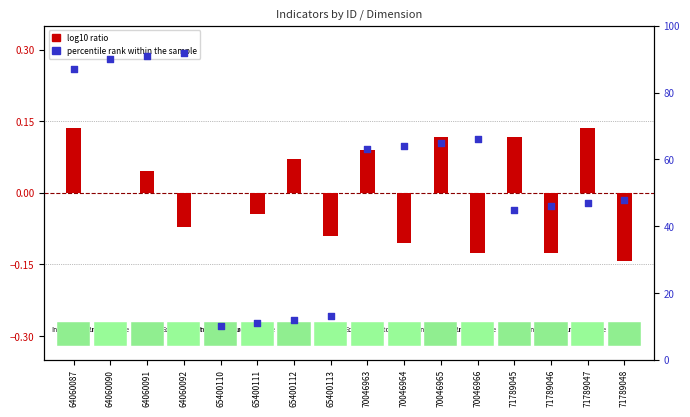

What is the change in value from 65400113 to 71789046?

+33